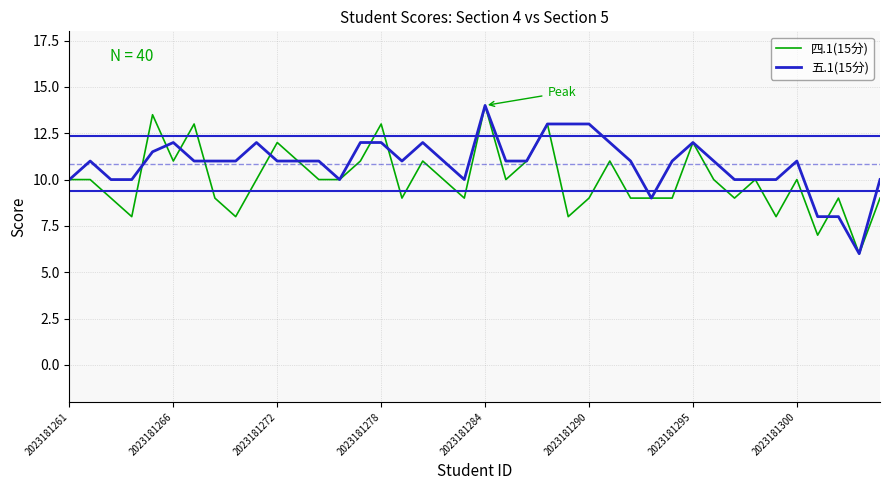

What is the greatest value displayed?

14.0